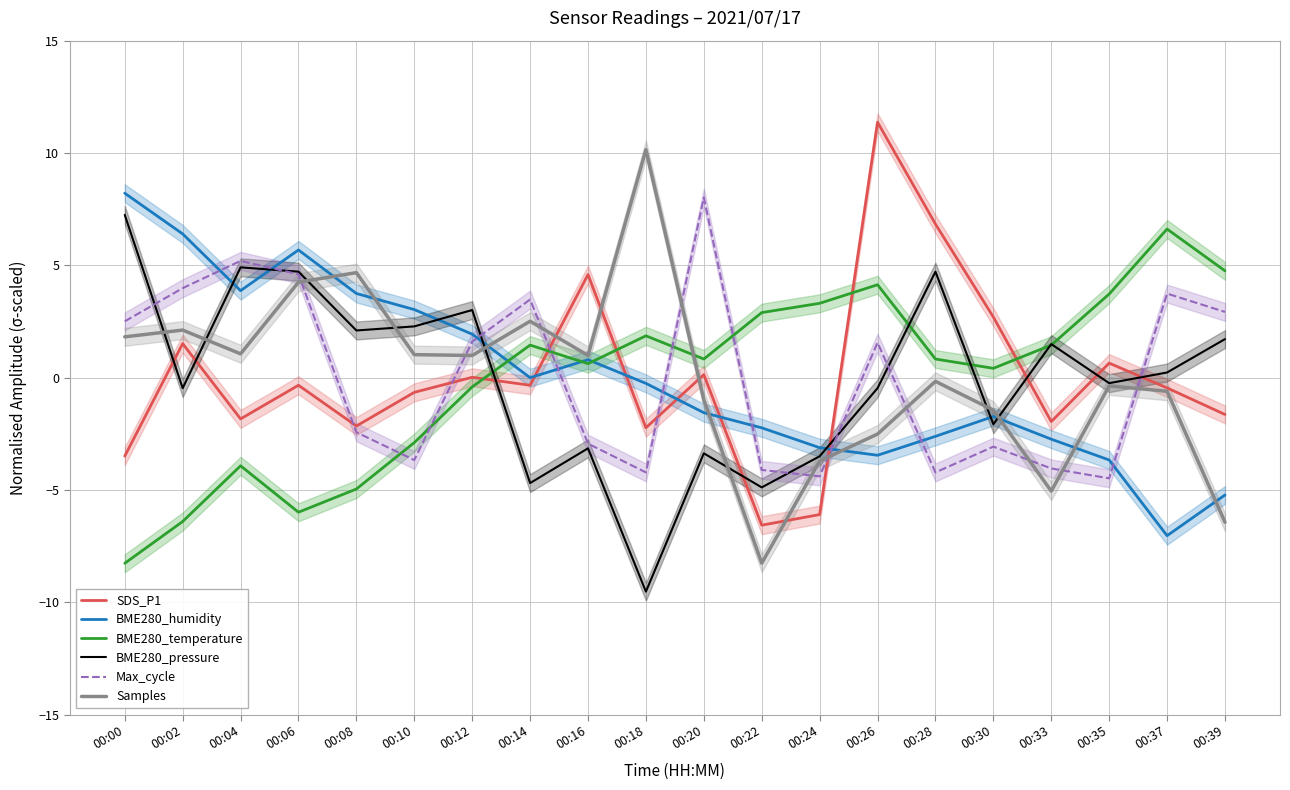

True or false: BME280_pressure has more than 0 points higher than both neighbors.

True